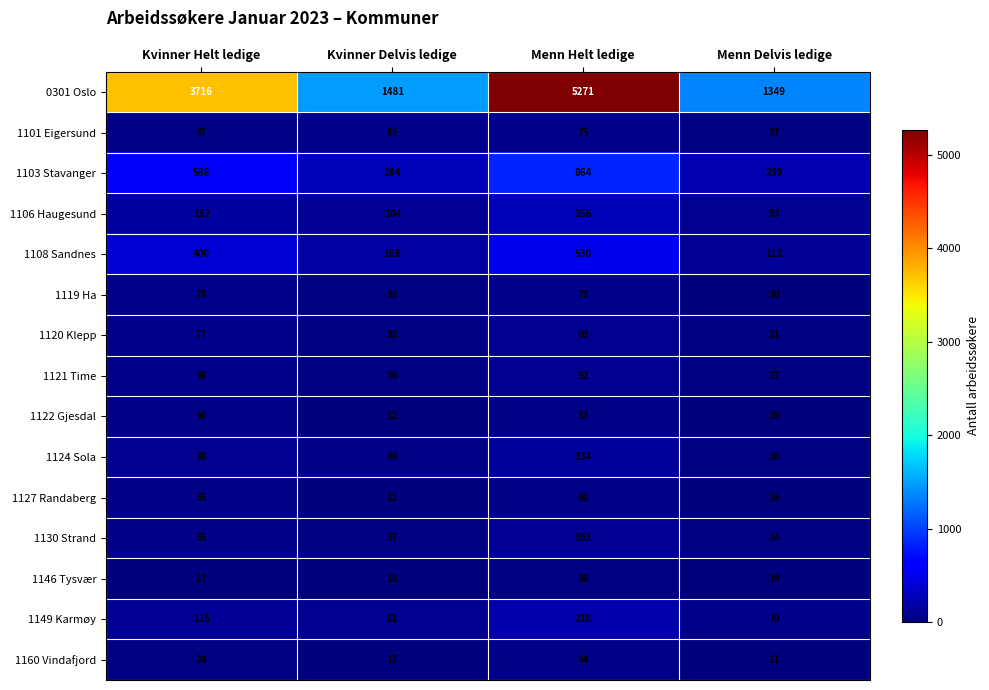

List the labels in order of 0301 Oslo value, smallest first.

Menn Delvis ledige, Kvinner Delvis ledige, Kvinner Helt ledige, Menn Helt ledige